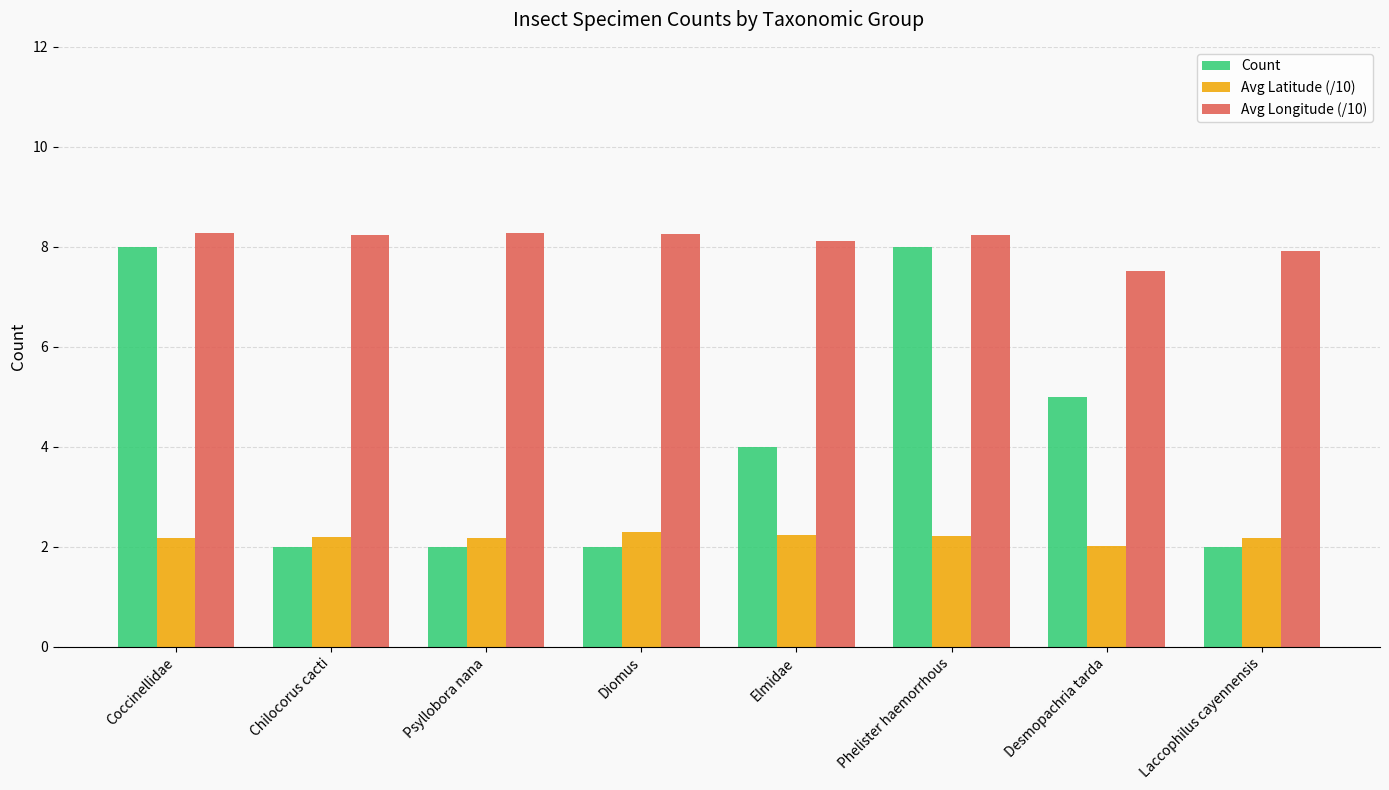

What is the total value across all series at Elmidae?

14.3